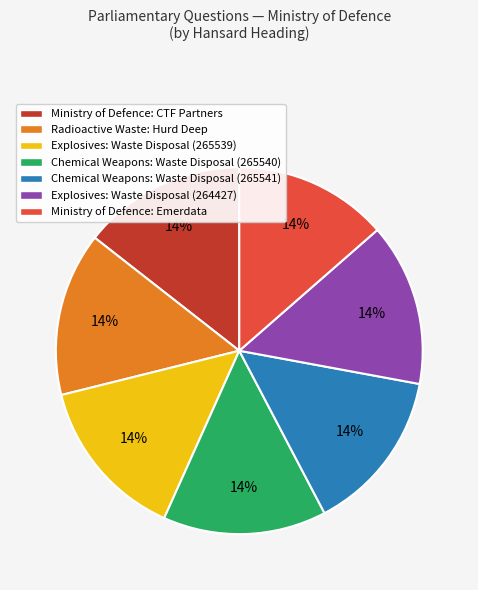

Approximately how many times larger is the value at Chemical Weapons: Waste Disposal (265540) compared to Chemical Weapons: Waste Disposal (265541)?

1.0